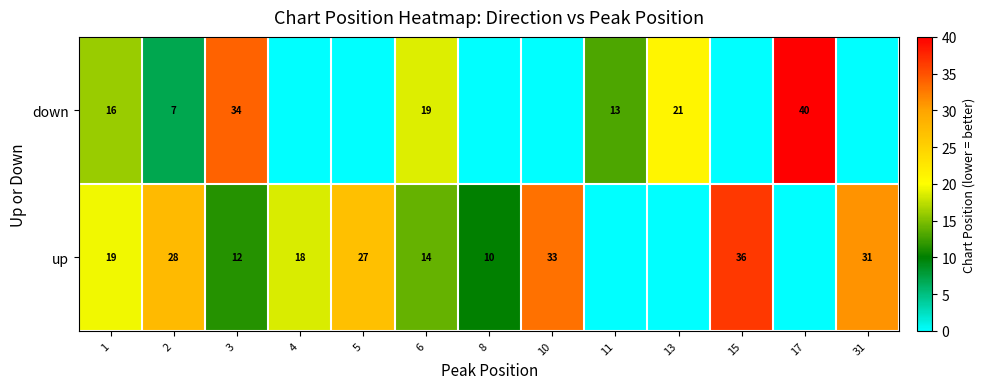

Is the value of up at 2 greater than the value of down at 2?

Yes